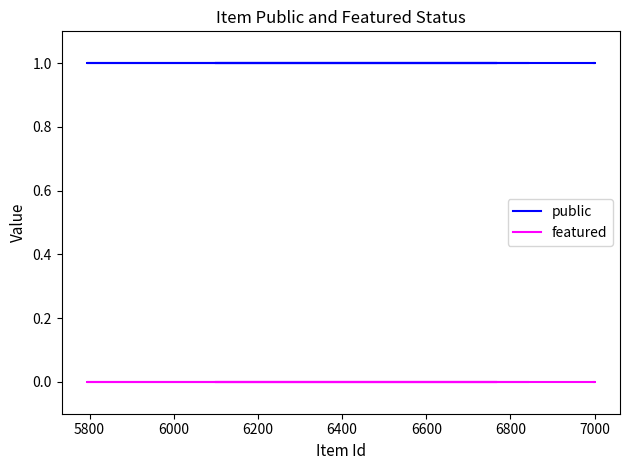

True or false: public and featured cross at least once.

False